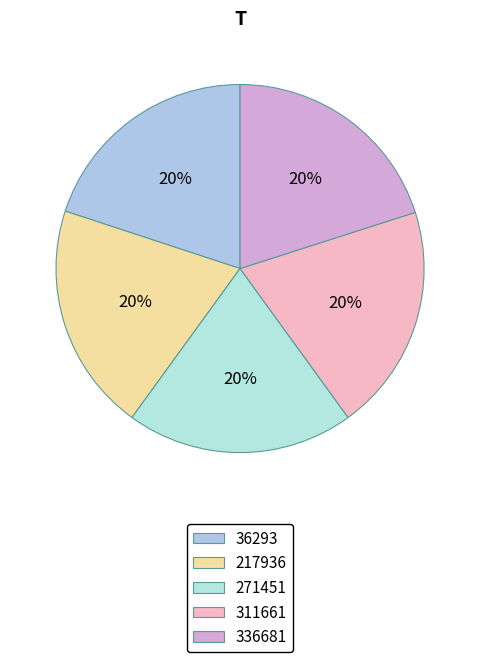

Does 217936 represent more than half of the total?

No